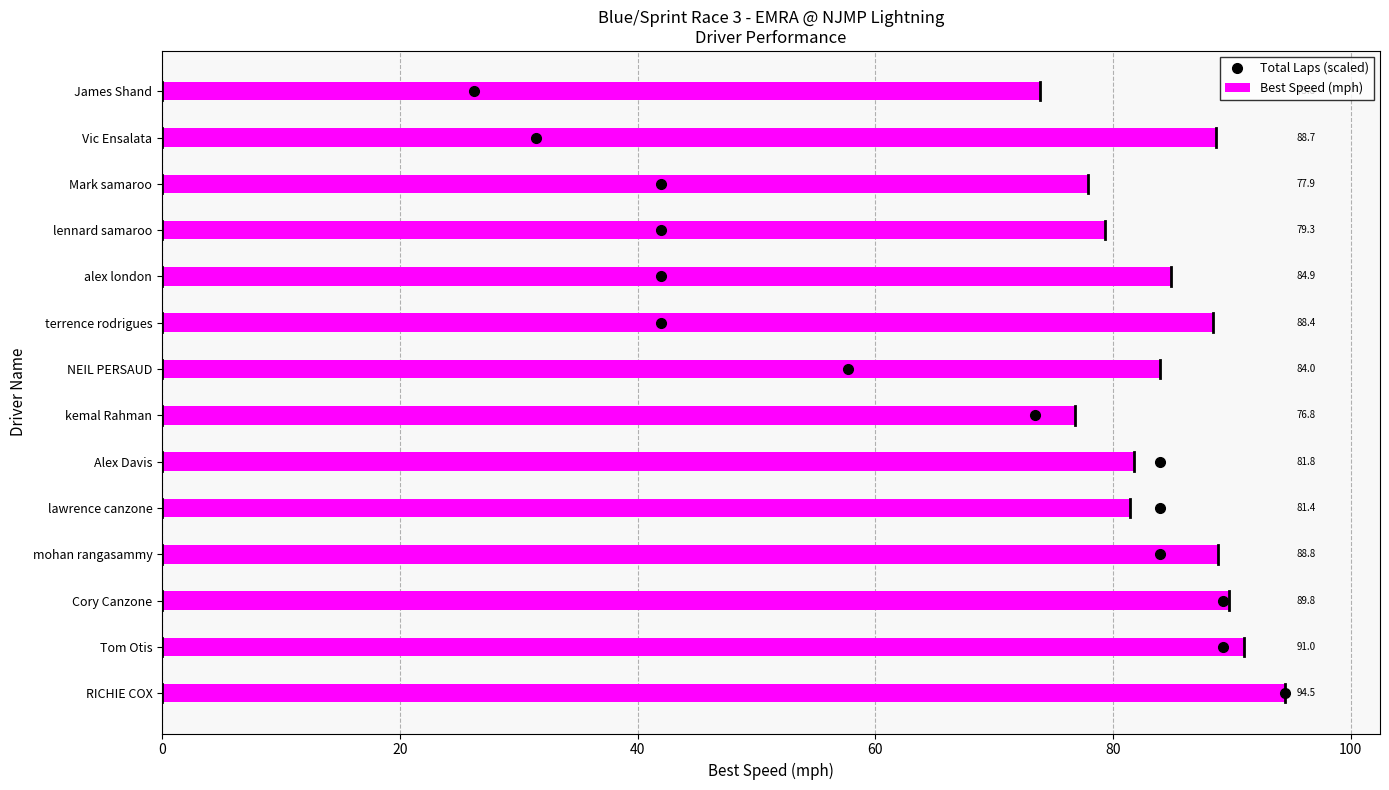

Is it true that Best Speed (mph) equals 81.8 at Alex Davis?

True